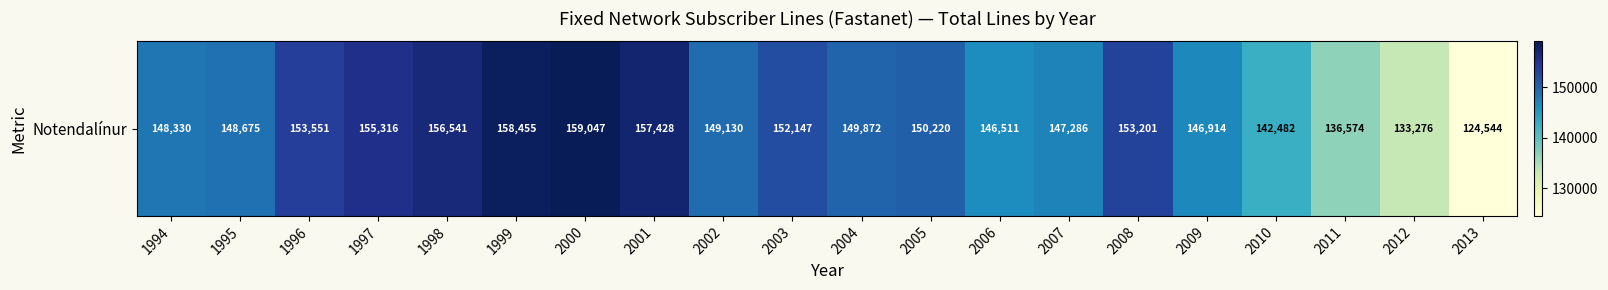

List the labels in order of value, smallest first.

2013, 2012, 2011, 2010, 2006, 2009, 2007, 1994, 1995, 2002, 2004, 2005, 2003, 2008, 1996, 1997, 1998, 2001, 1999, 2000